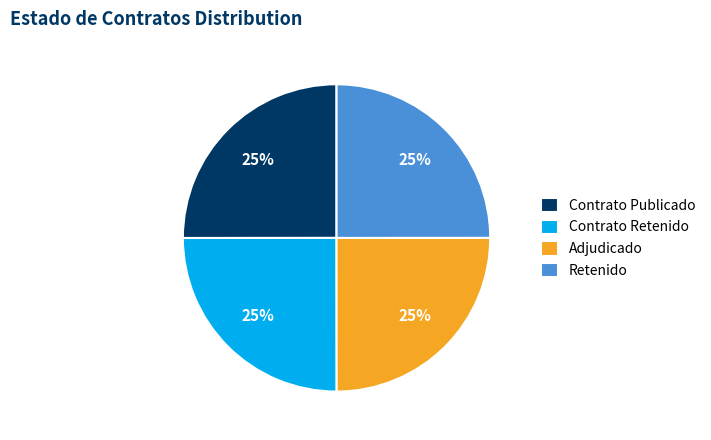

What is the ratio of the value at Contrato Retenido to the value at Contrato Publicado?

1.0